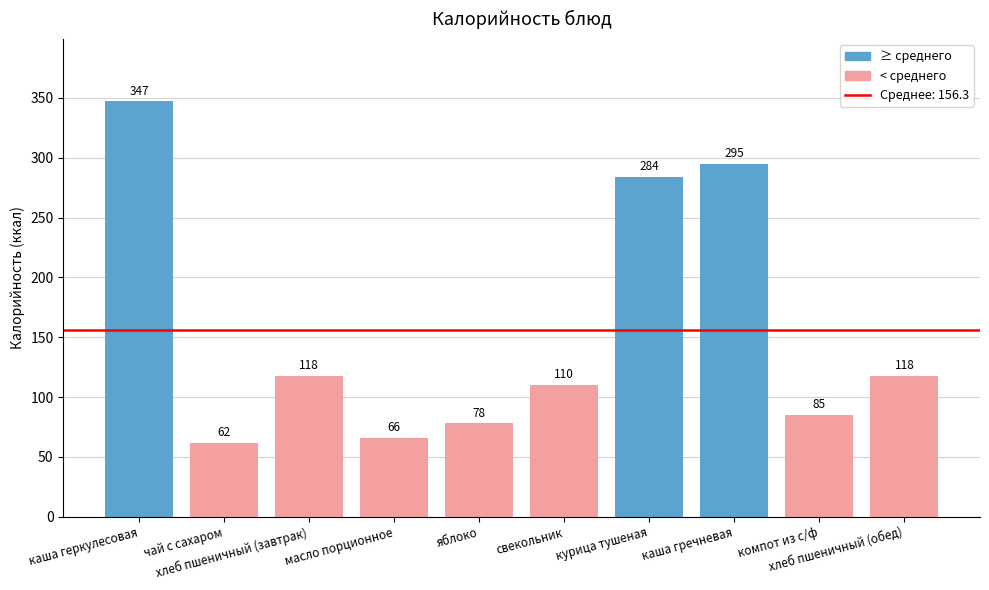

What is the maximum value shown in the chart?

347